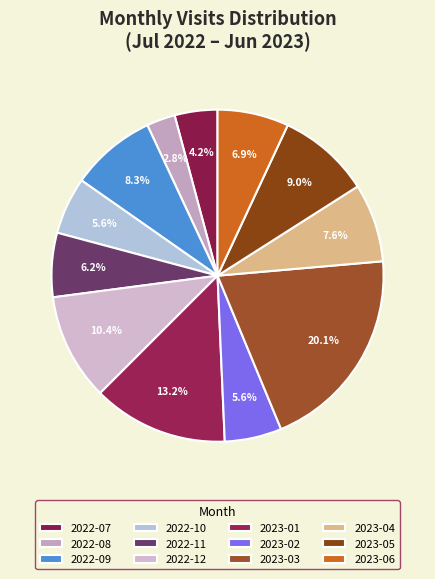

Which slice is the largest?

2023-03